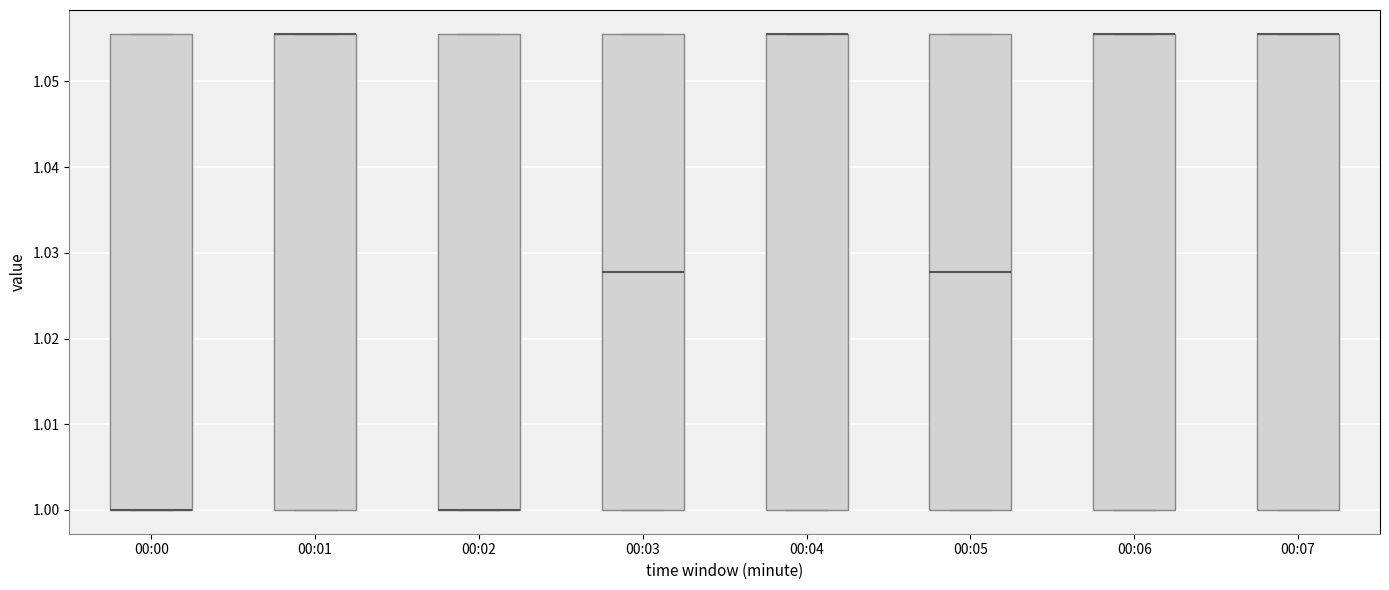

Reading left to right, read every box against the y-axis: the position of its median line, the range the box covers, and the ends of its whiskers. The values are not printed on the chart, so give them approximately, as read against the axis.

00:00: median 1.000 (drawn on the box's lower edge), box 1.000 to 1.056, whiskers 1.000 to 1.056
00:01: median 1.056 (drawn on the box's upper edge), box 1.000 to 1.056, whiskers 1.000 to 1.056
00:02: median 1.000 (drawn on the box's lower edge), box 1.000 to 1.056, whiskers 1.000 to 1.056
00:03: median 1.028, box 1.000 to 1.056, whiskers 1.000 to 1.056
00:04: median 1.056 (drawn on the box's upper edge), box 1.000 to 1.056, whiskers 1.000 to 1.056
00:05: median 1.028, box 1.000 to 1.056, whiskers 1.000 to 1.056
00:06: median 1.056 (drawn on the box's upper edge), box 1.000 to 1.056, whiskers 1.000 to 1.056
00:07: median 1.056 (drawn on the box's upper edge), box 1.000 to 1.056, whiskers 1.000 to 1.056